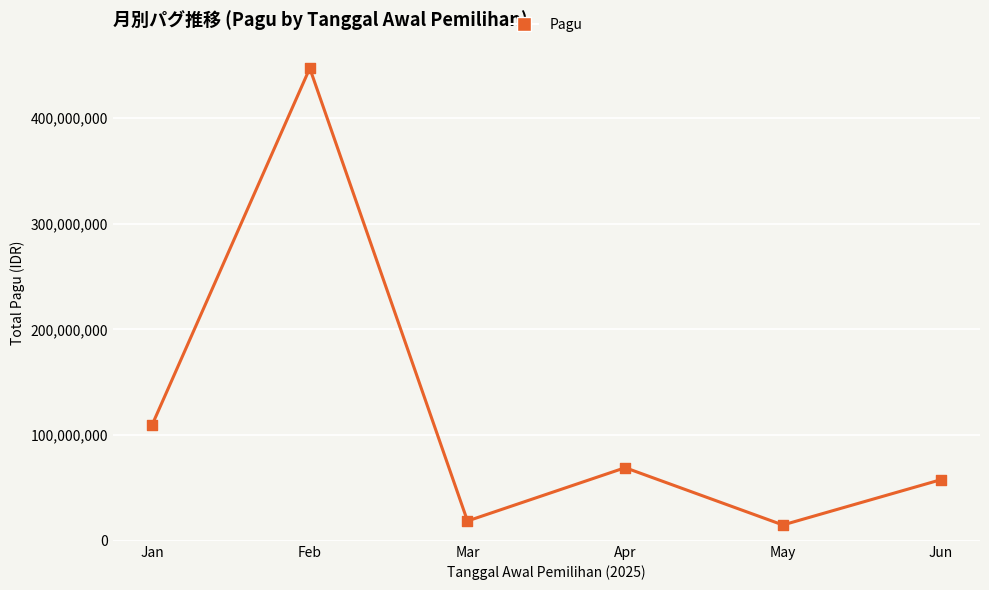

What is the change in value from Mar to Apr?

+50415800